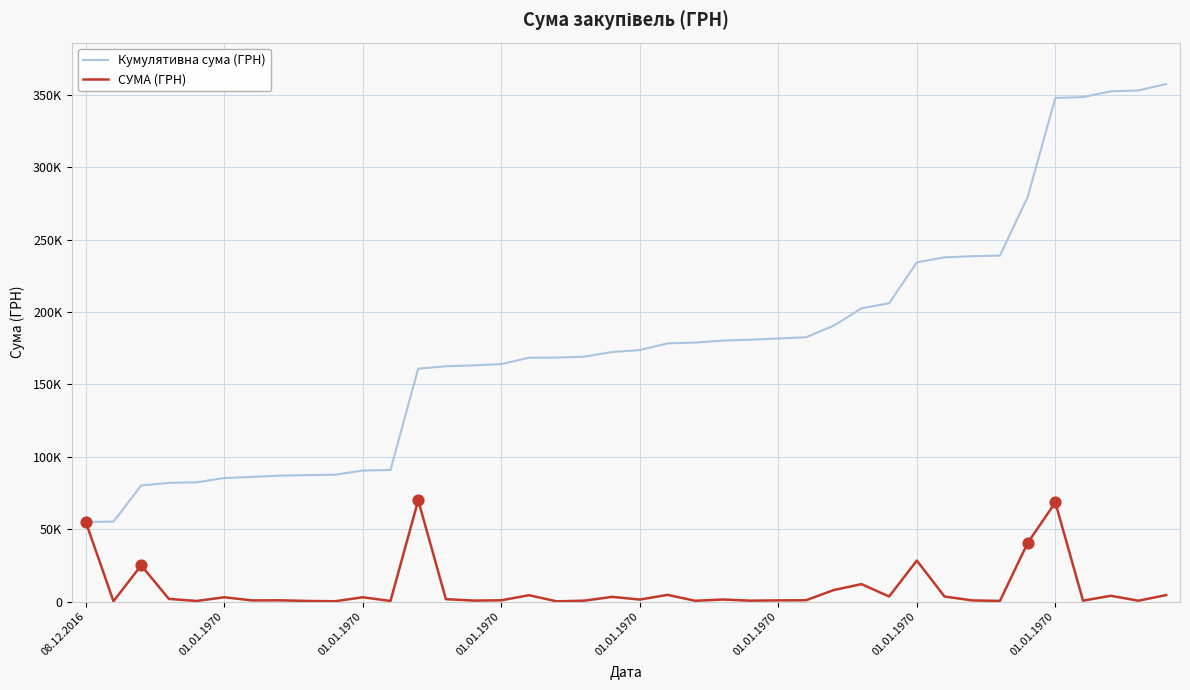

Does the chart have visible grid lines?

Yes